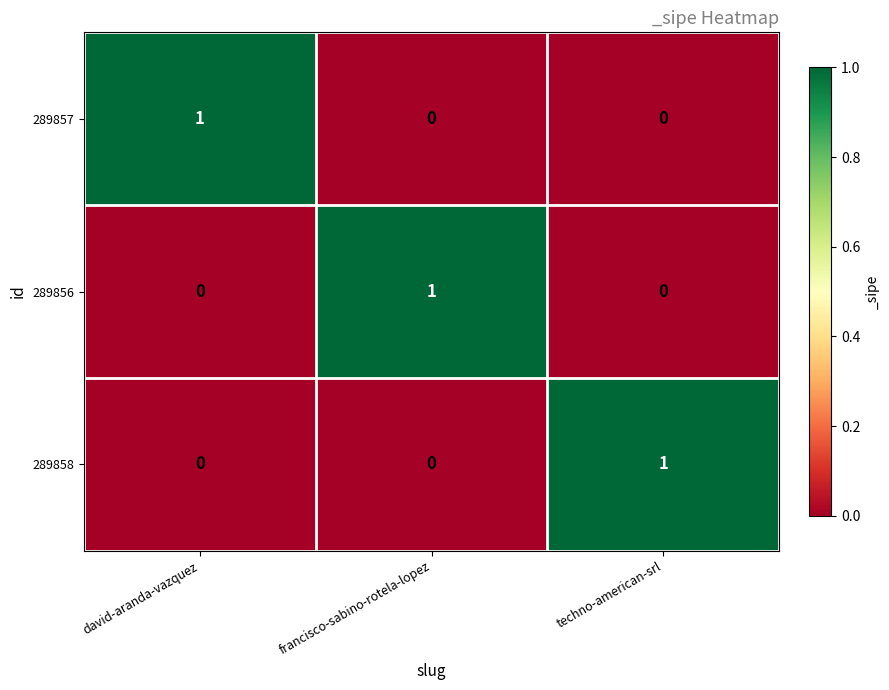

Reading left to right, list all the values displayed in this chart.

289857: david-aranda-vazquez=1	francisco-sabino-rotela-lopez=0	techno-american-srl=0
289856: david-aranda-vazquez=0	francisco-sabino-rotela-lopez=1	techno-american-srl=0
289858: david-aranda-vazquez=0	francisco-sabino-rotela-lopez=0	techno-american-srl=1